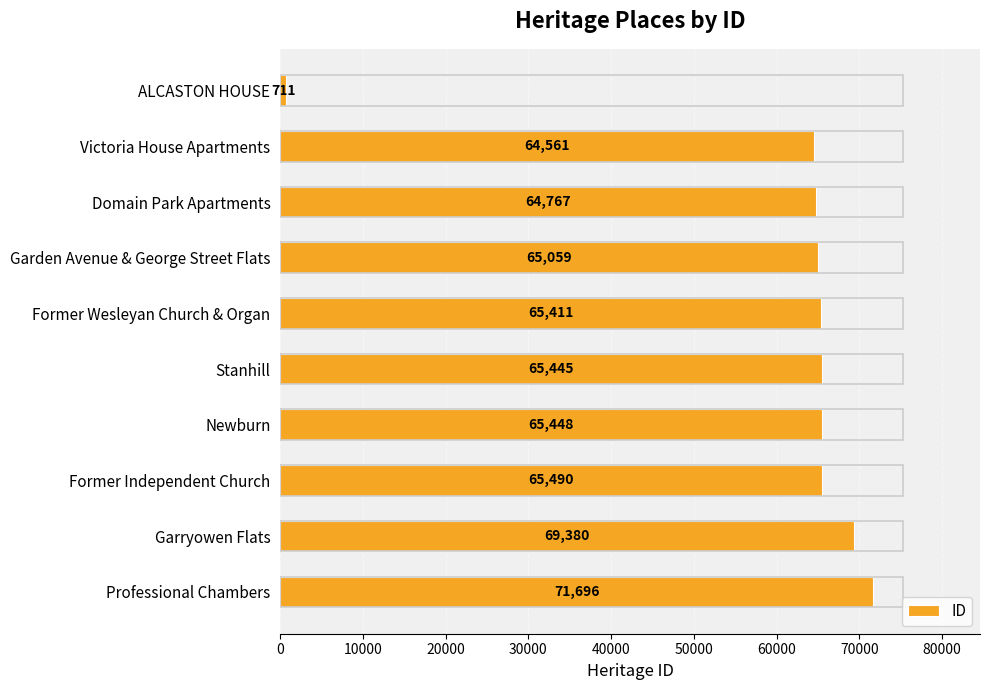

What is the change in value from ALCASTON HOUSE to Garden Avenue & George Street Flats?

+64348